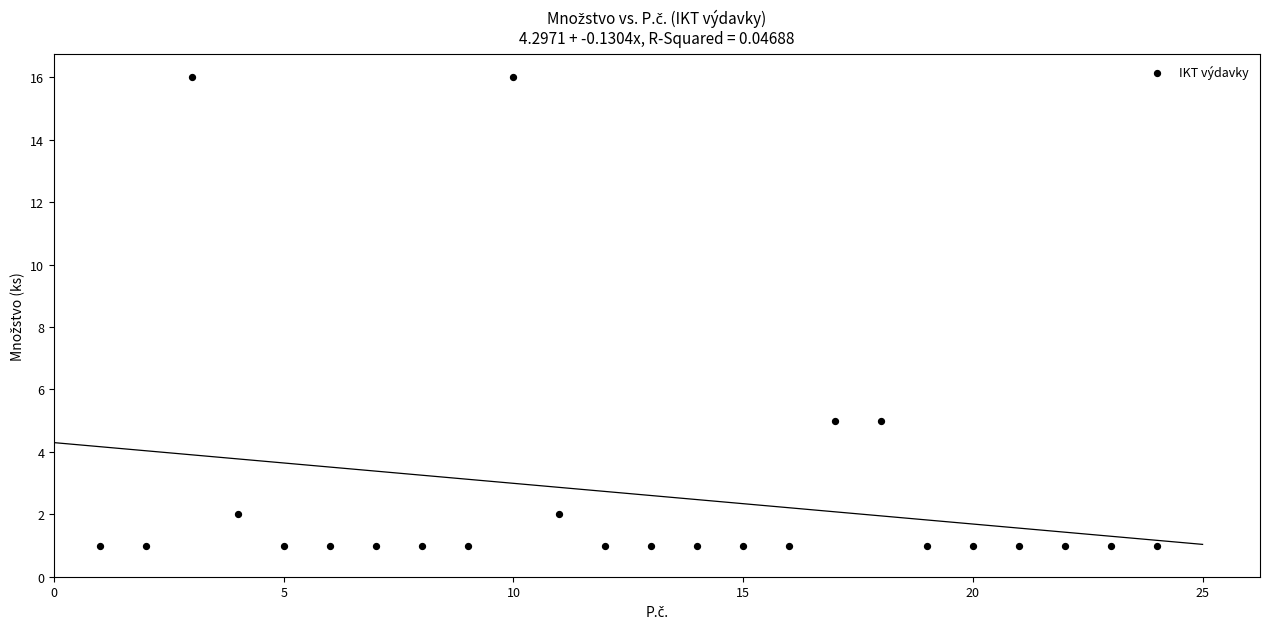

What is the range of Y values (max minus min)?

15